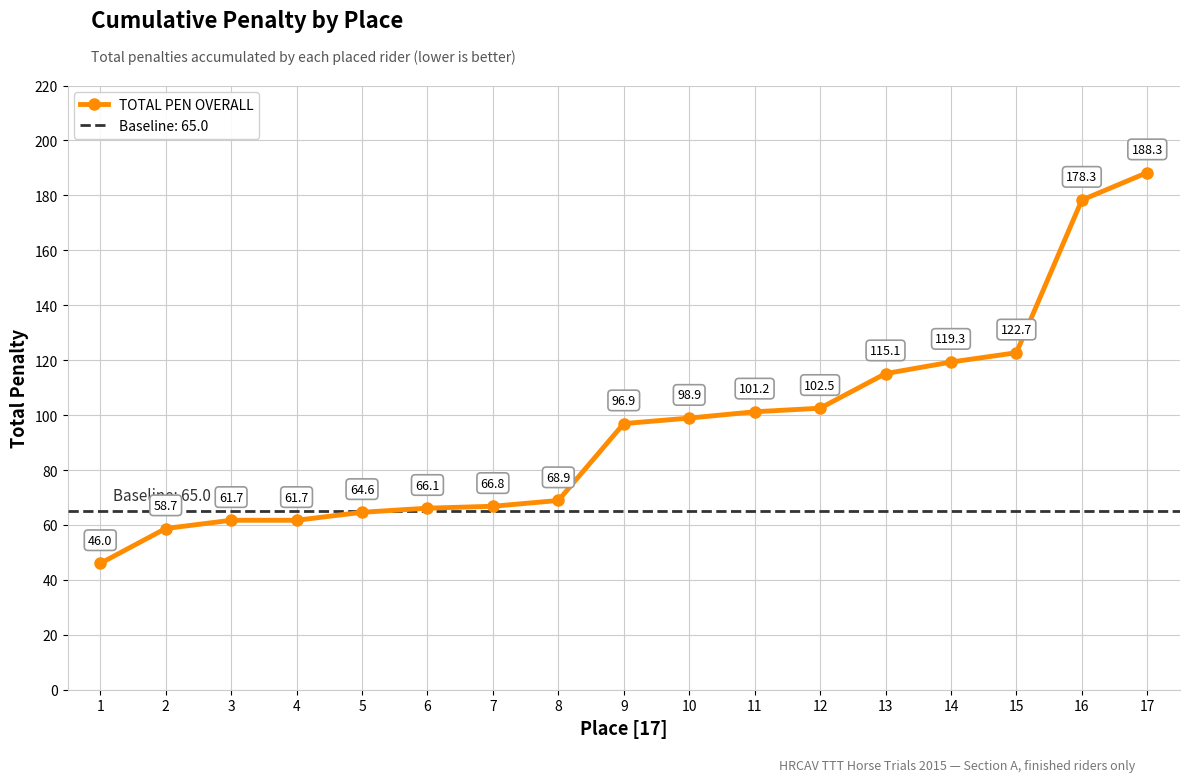

What is the change in value from 5 to 8?

+4.3